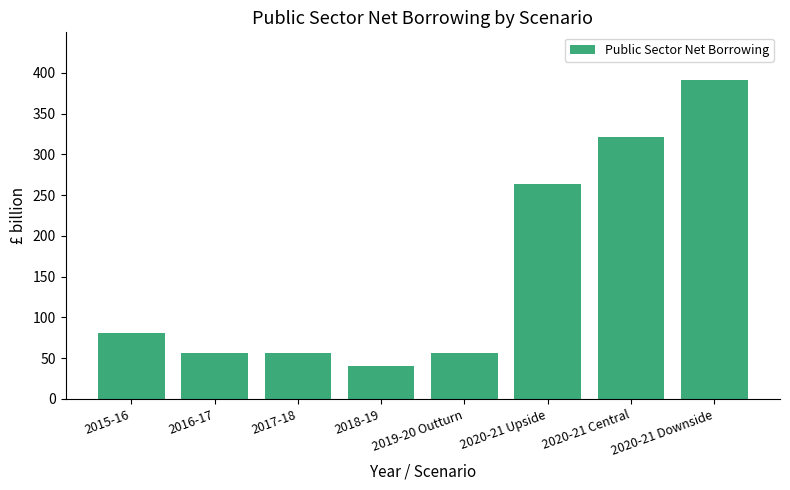

What is the maximum value shown in the chart?

391.2